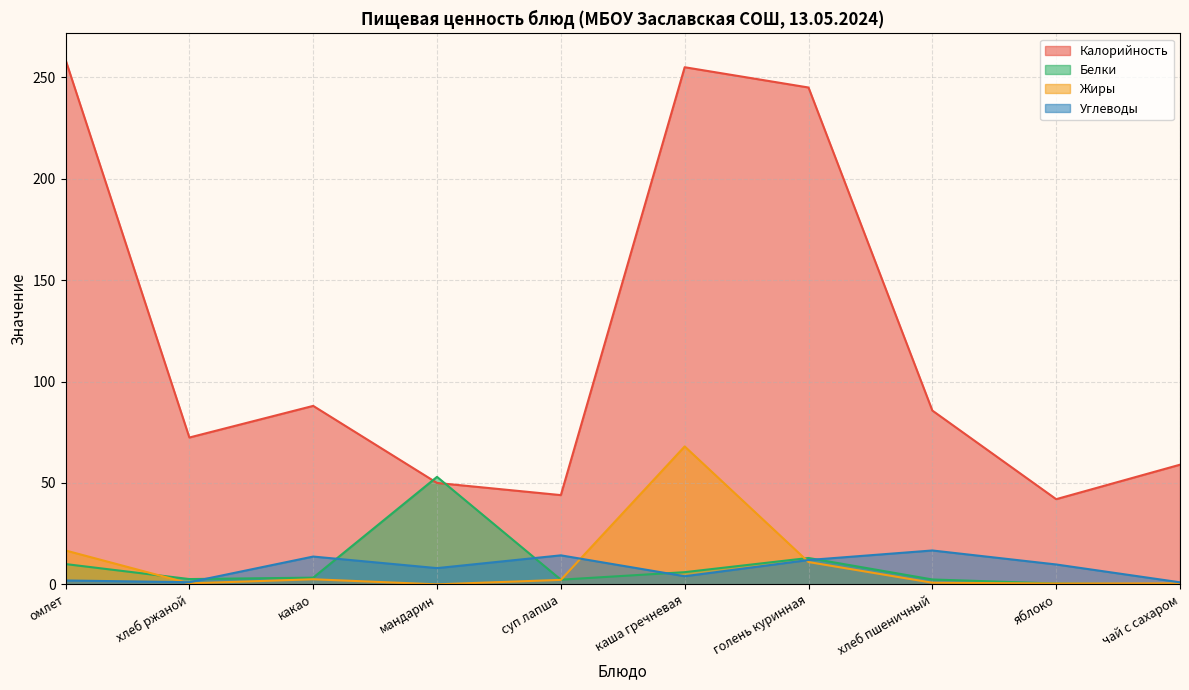

At which label does Углеводы first exceed 9?

какао